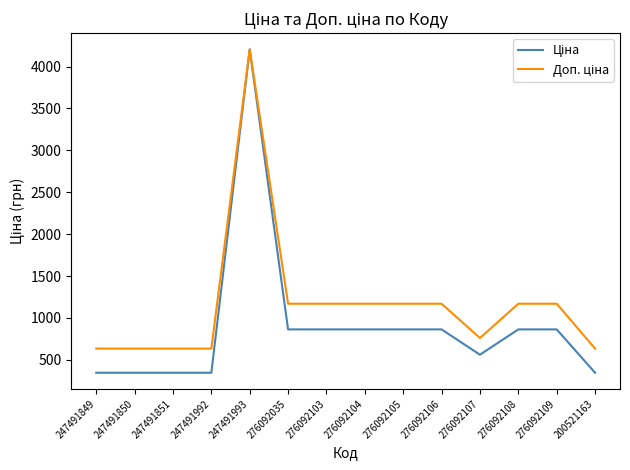

What is the spread (max minus min) of values at 276092035?

306.4